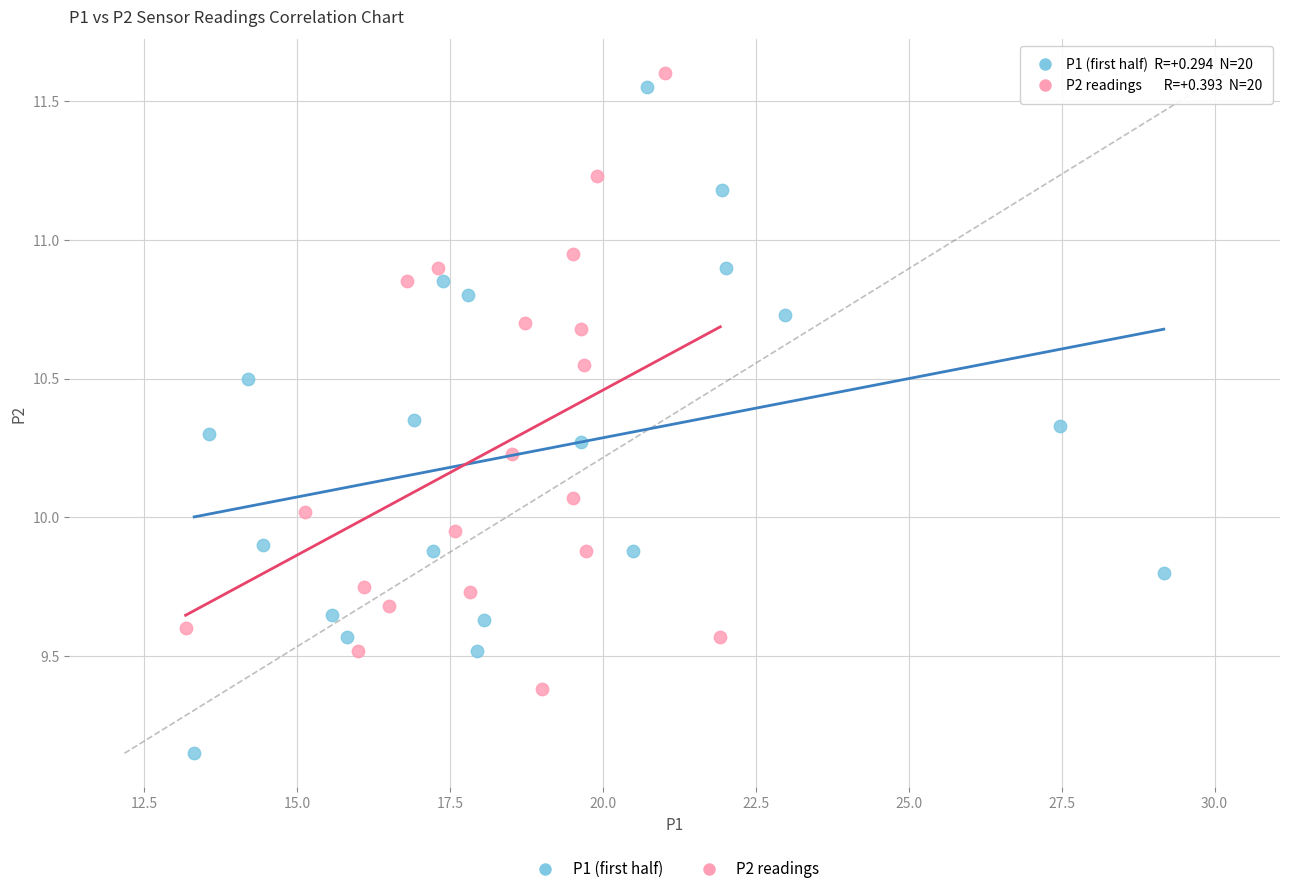

What are all the series names shown in the legend?

P1 (first half), P2 readings